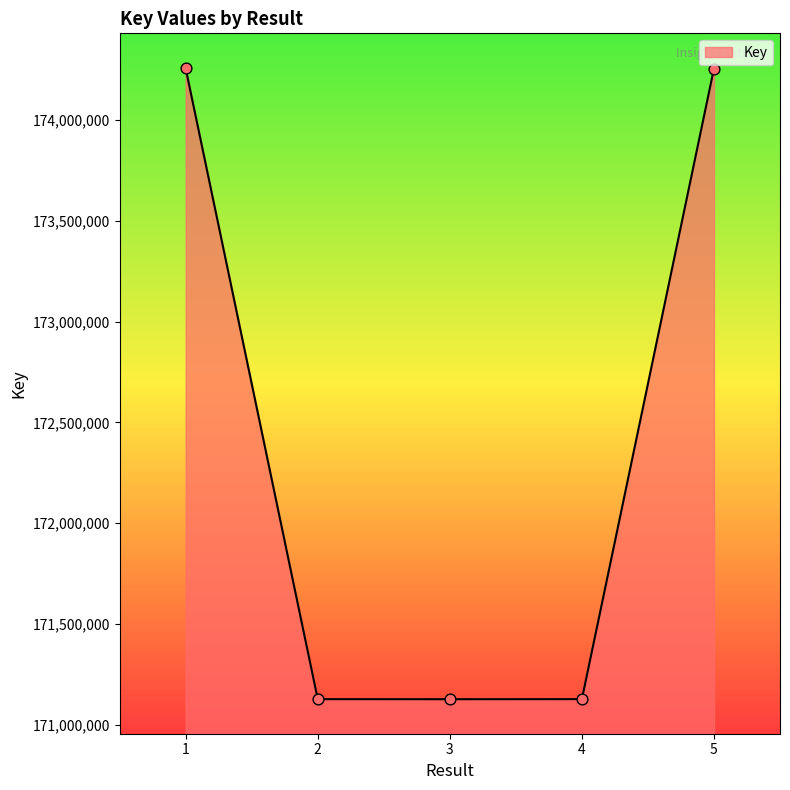

What is the change in value from 2 to 3?

-366